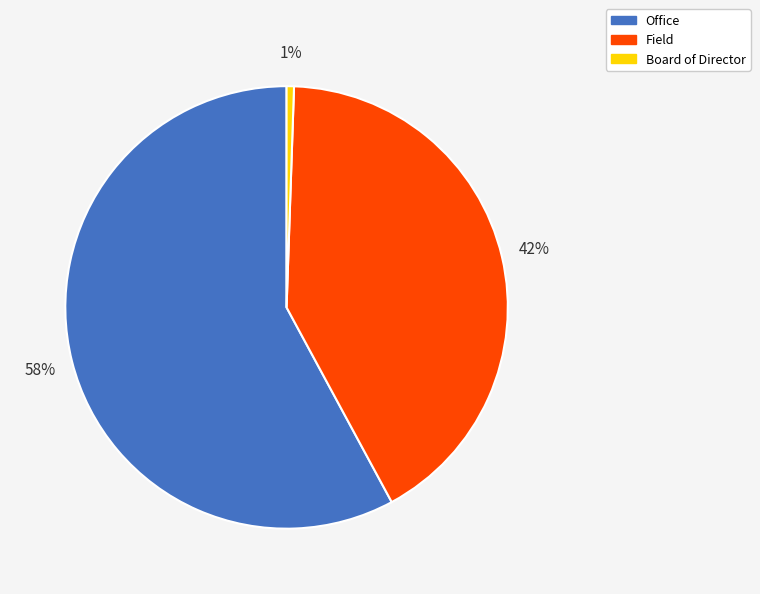

Rank the categories by value from lowest to highest.

Board of Director, Field, Office